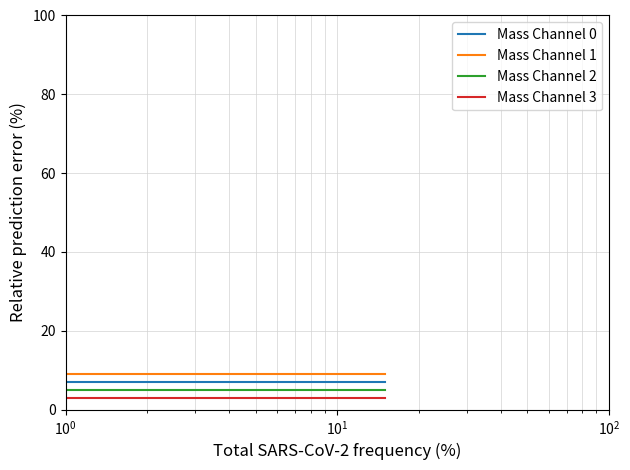

True or false: Mass Channel 3 and Mass Channel 0 intersect in this chart.

False